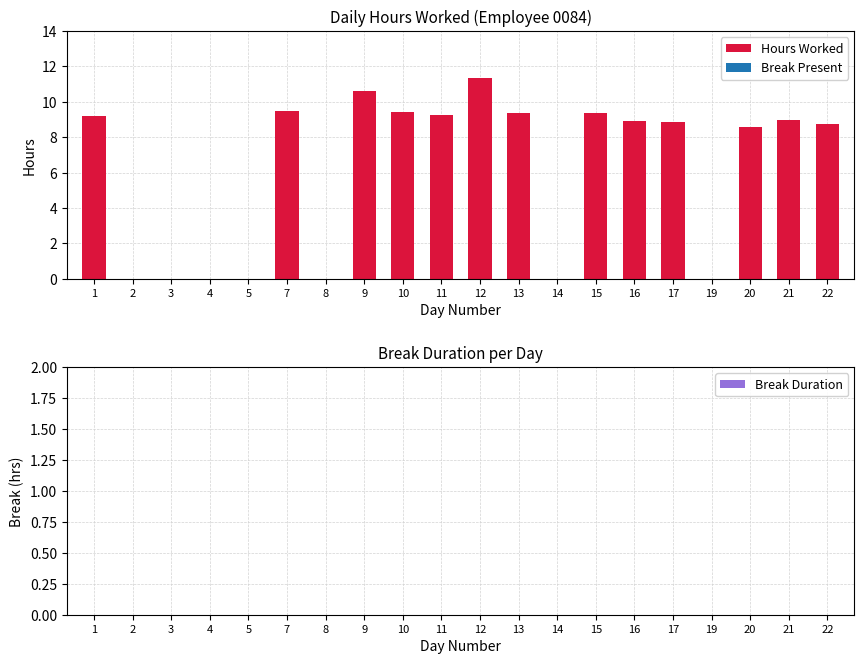

What is the sum of the values at 19 and 13?

9.4